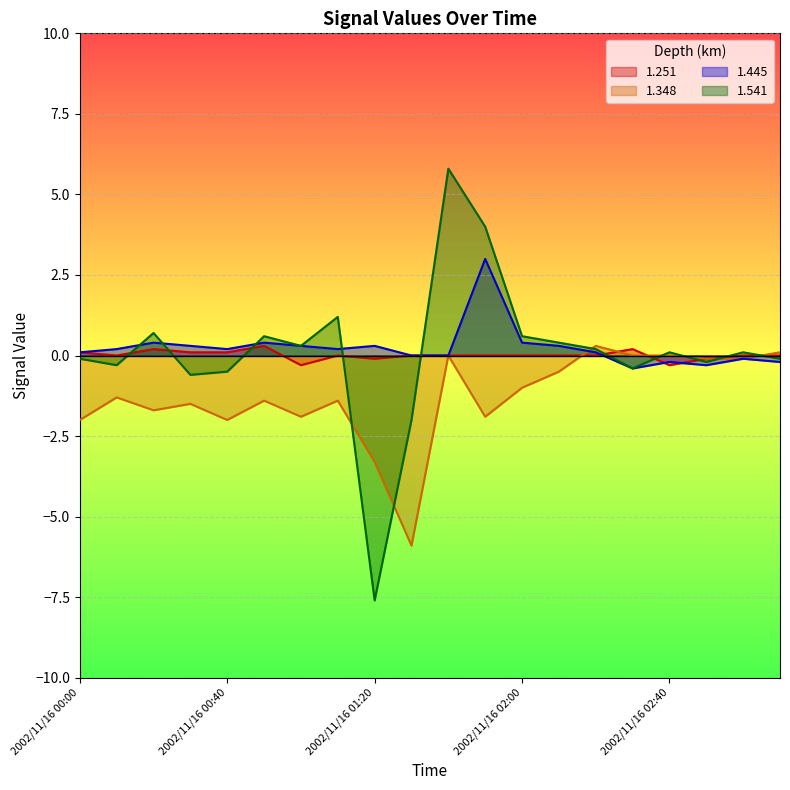

What are all the series names shown in the legend?

1.251, 1.348, 1.445, 1.541